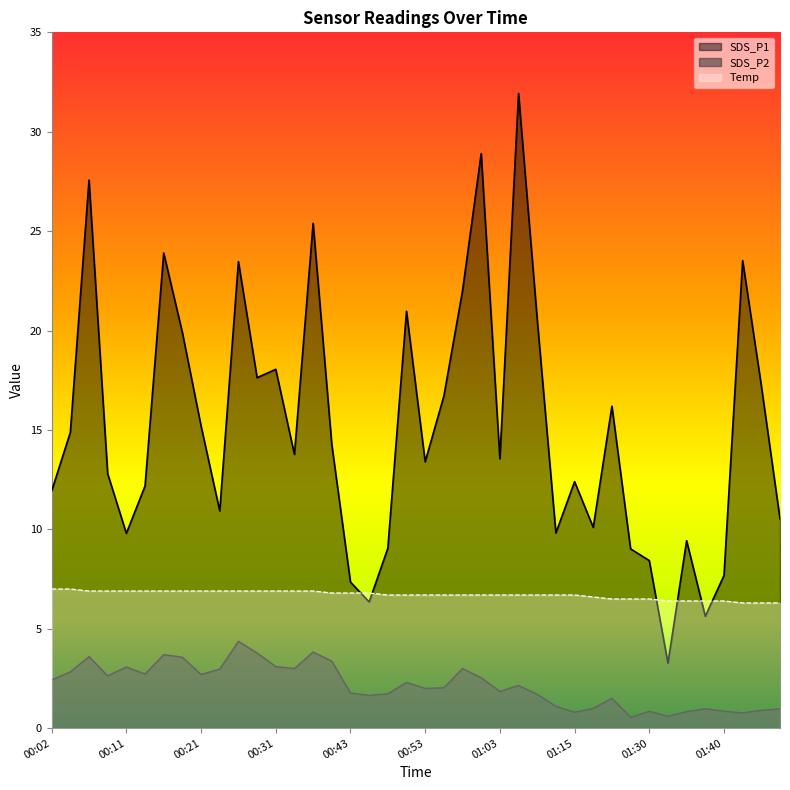

What is the approximate value of SDS_P2 at 00:06?

3.6